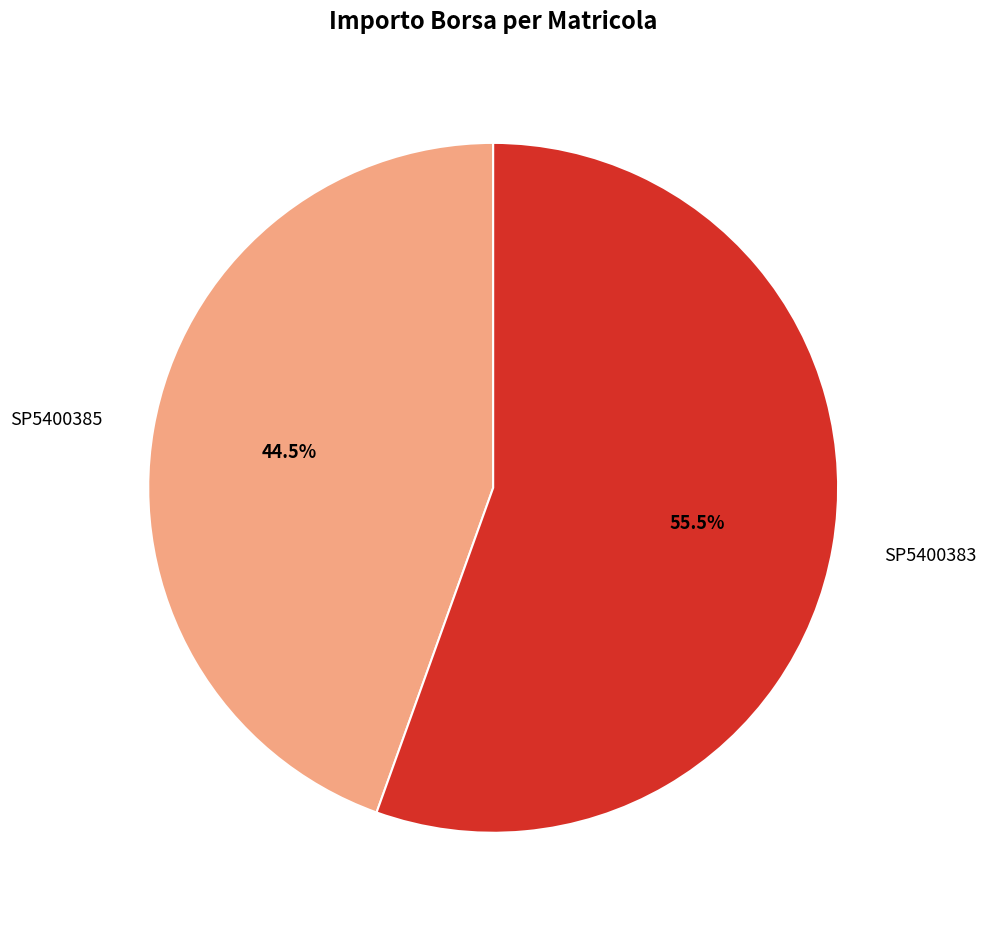

Does SP5400383 account for over 50% of the chart?

Yes